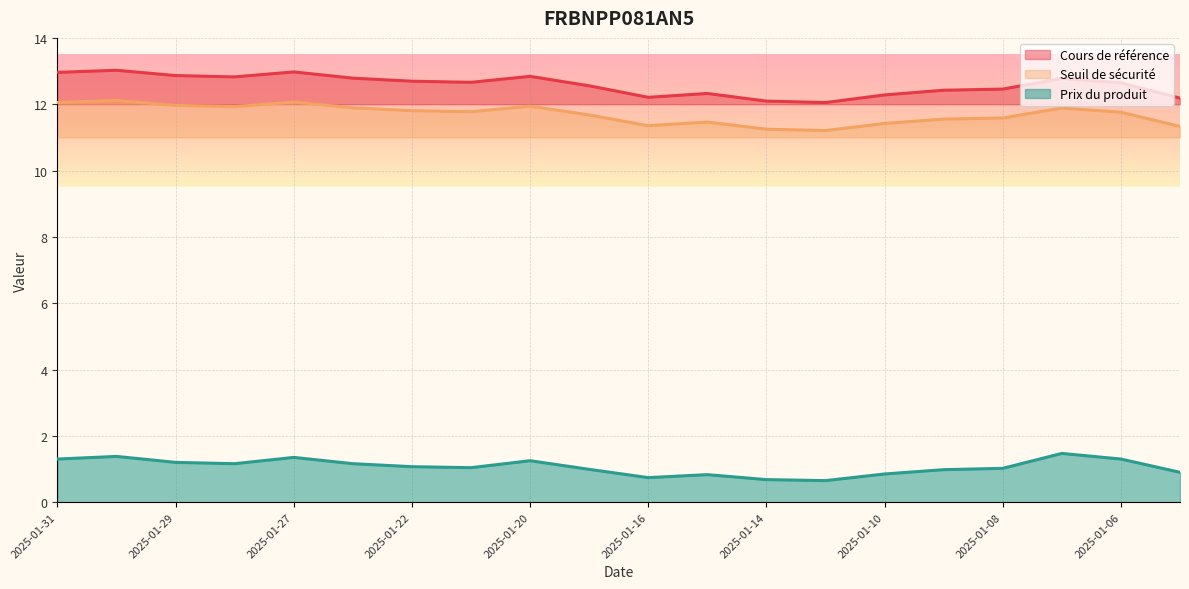

How many interior local valleys does the Seuil de sécurité series have?

4